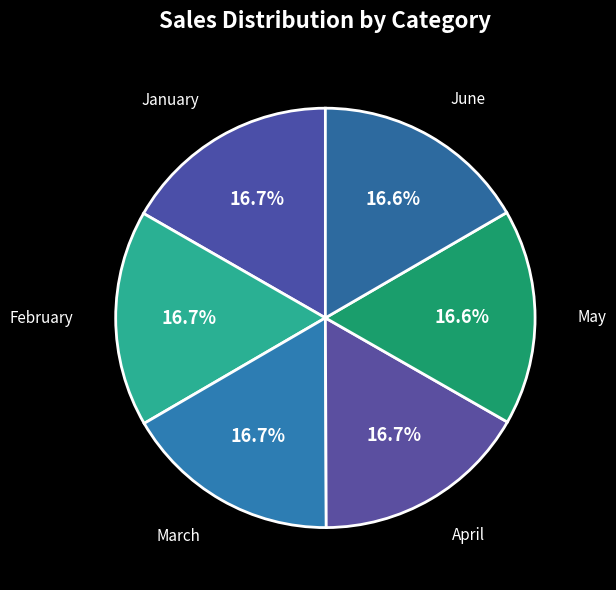

How many slices are in this pie chart?

6